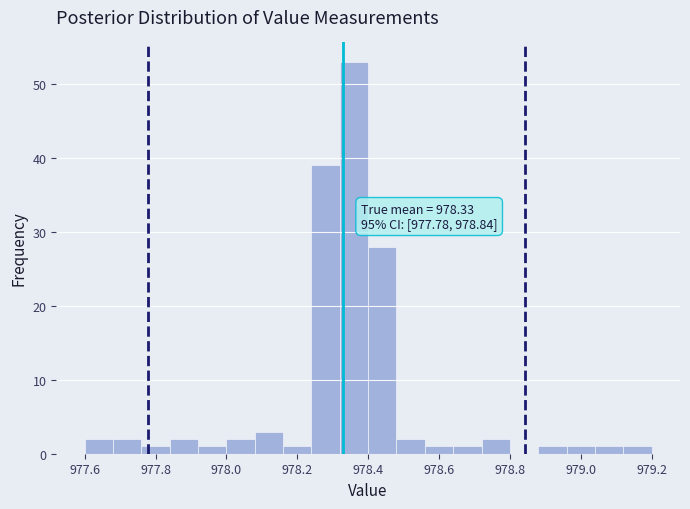

Which range on the x-axis has the tallest bar?

978.32 to 978.40